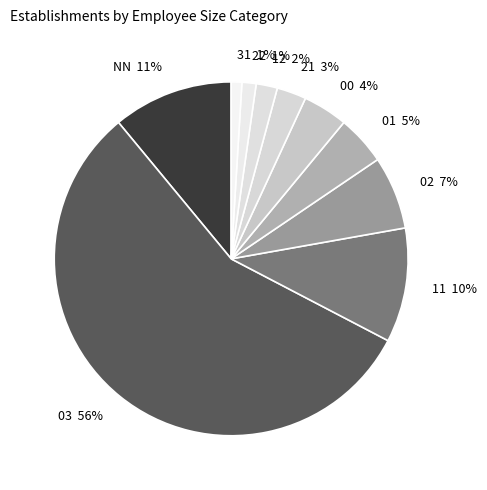

What percentage is the 00 slice, to the nearest percent?

4%